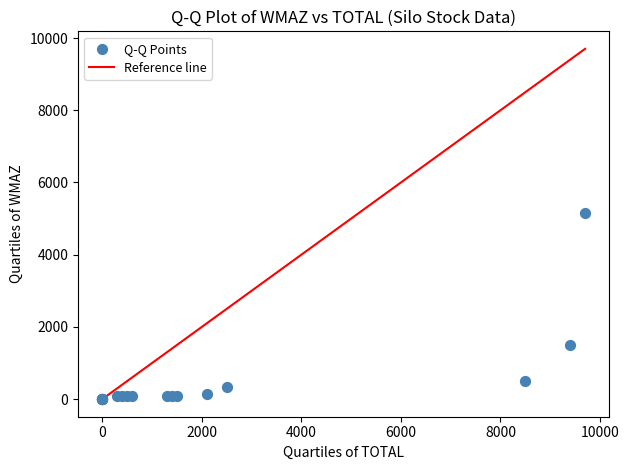

What Y value in the scatter plot is closest to 2575?

1500